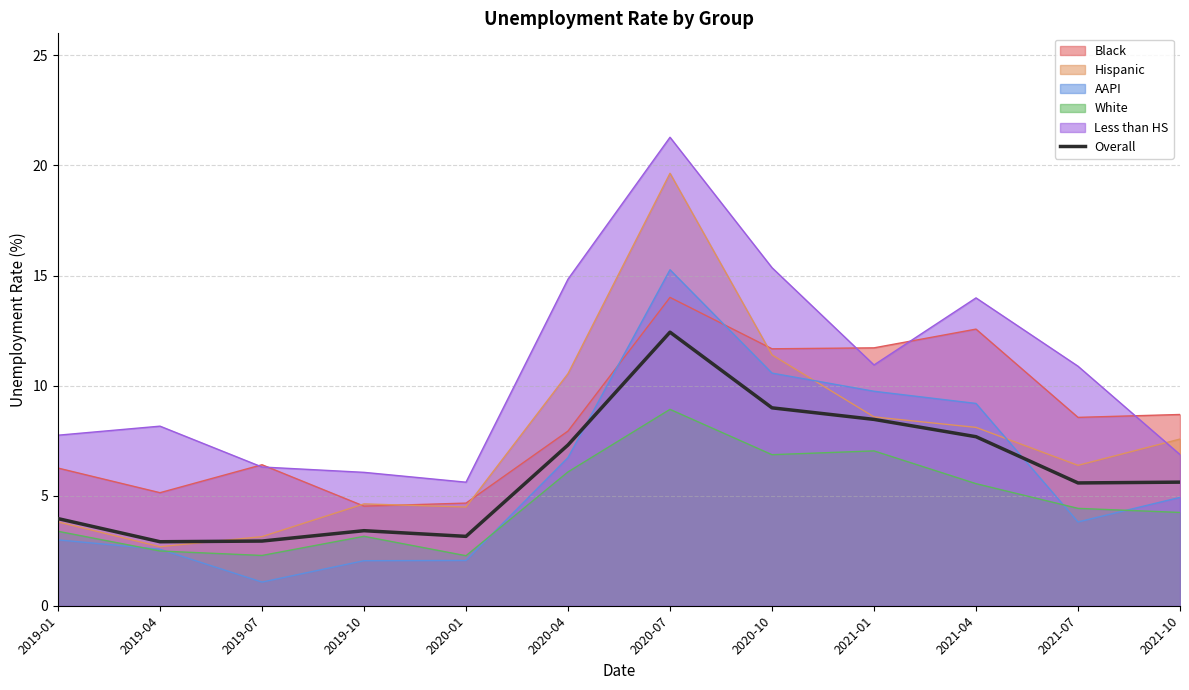

Where is the first local maximum?

2019-10